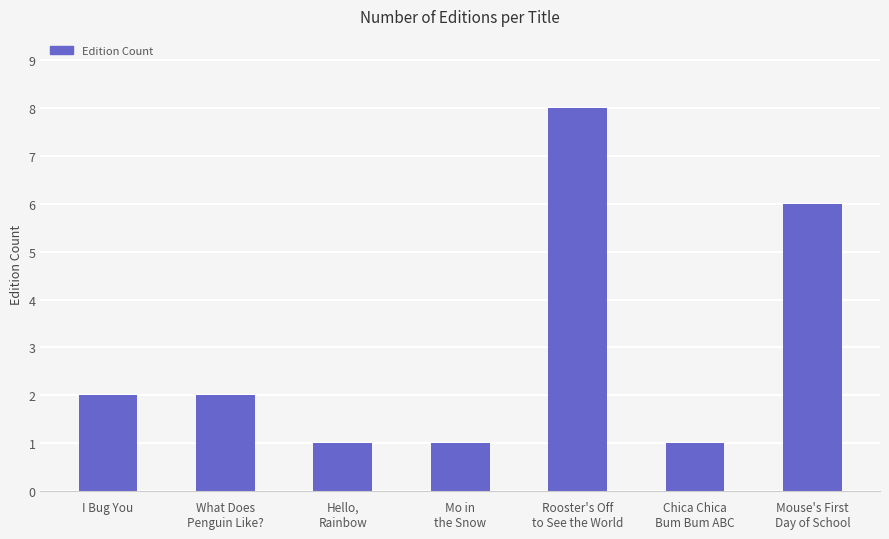

What is the maximum value shown in the chart?

8